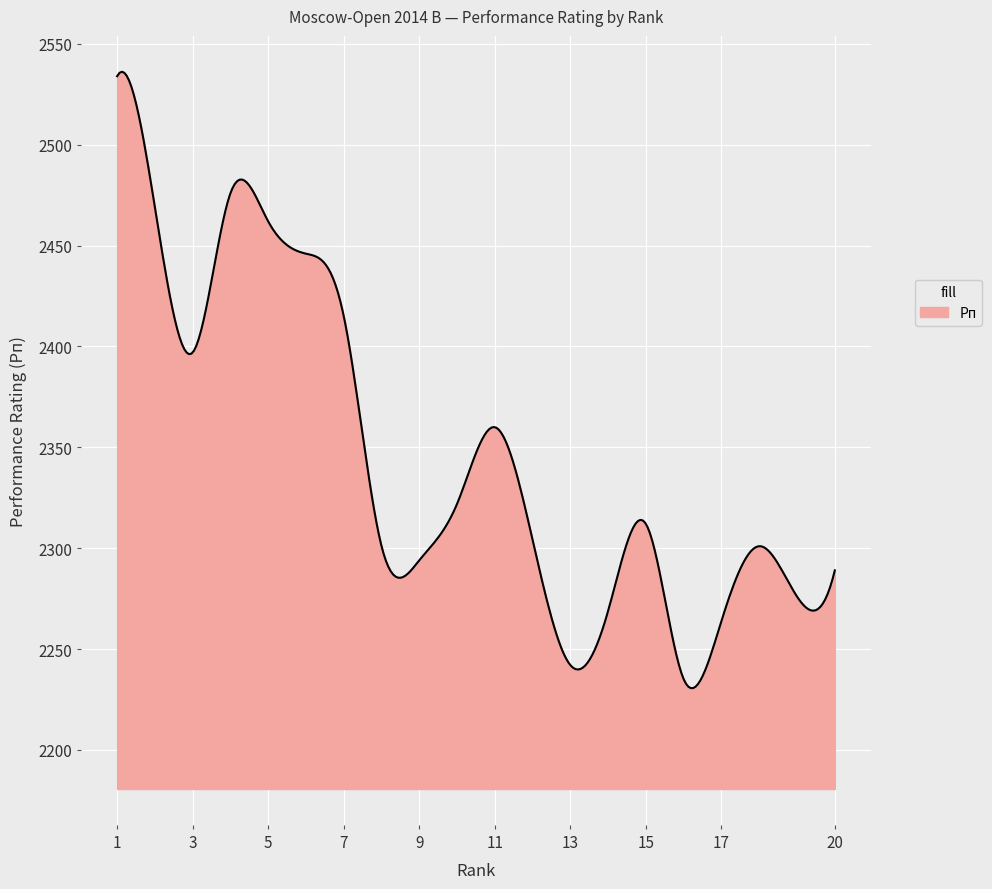

What is the maximum value shown in the chart?

2536.2